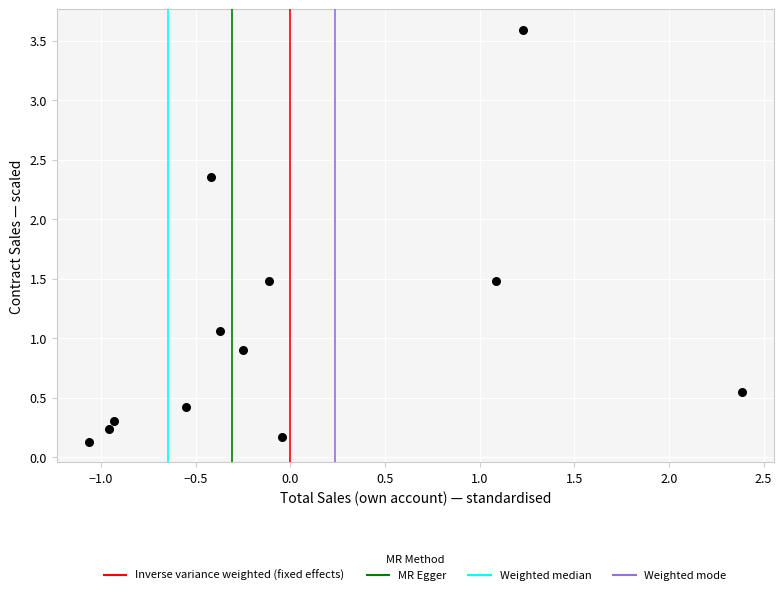

What is the range of X values (max minus min)?

3.4